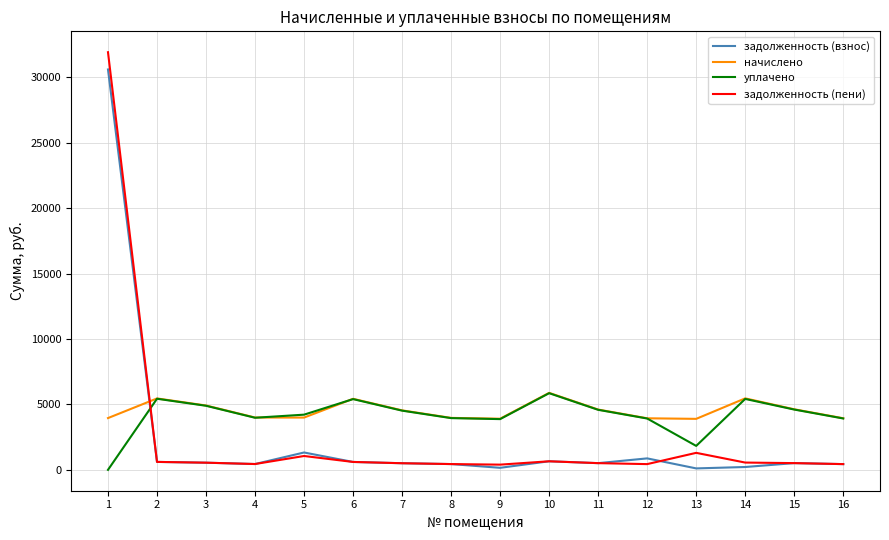

Where do задолженность (пени) and начислено first cross each other?

1 and 2